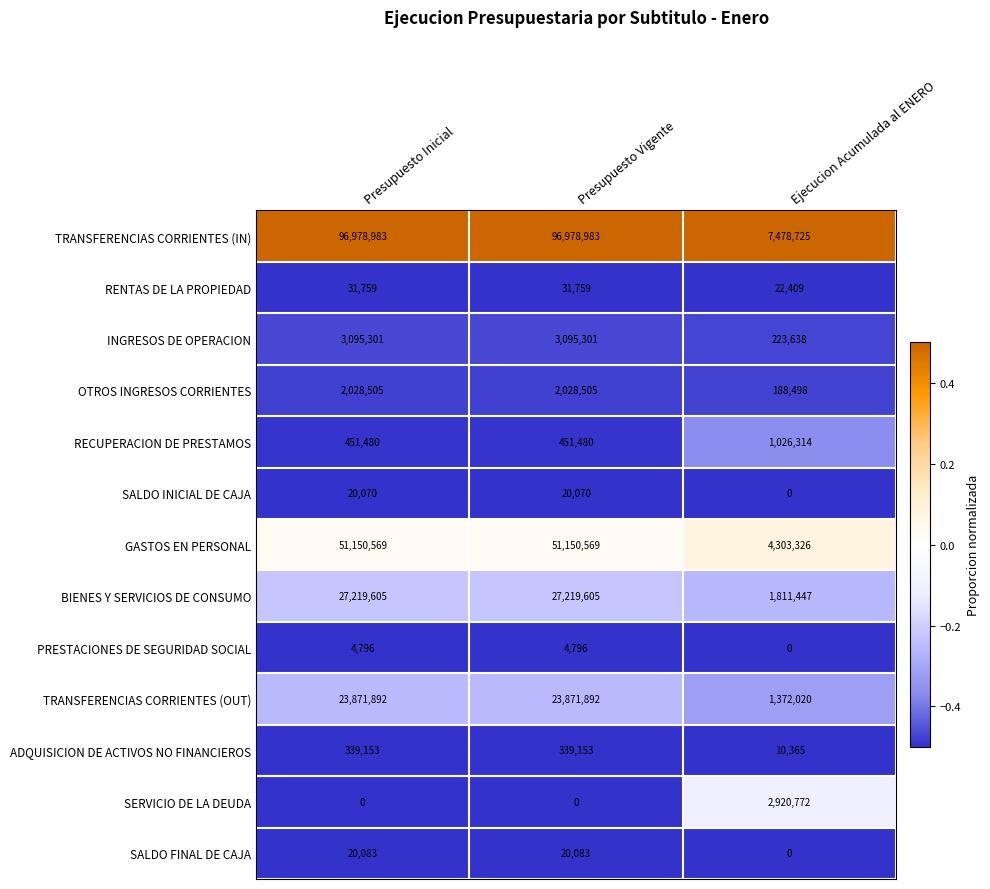

What is the approximate value of RENTAS DE LA PROPIEDAD at Ejecucion Acumulada al ENERO, to the nearest 50?

22400